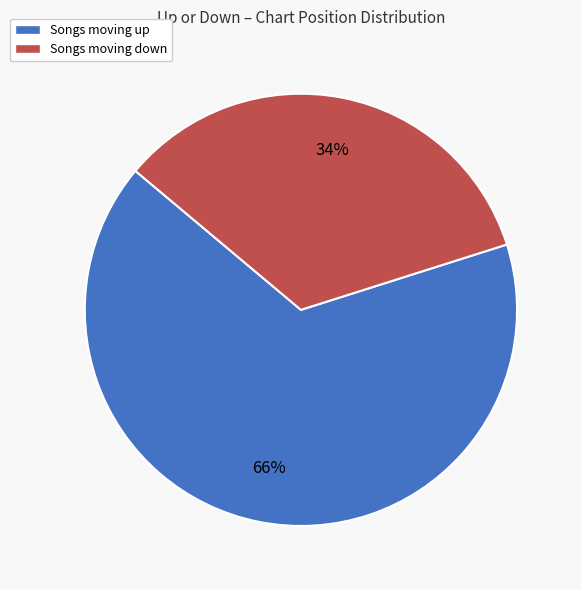

How many segments does this pie chart have?

2